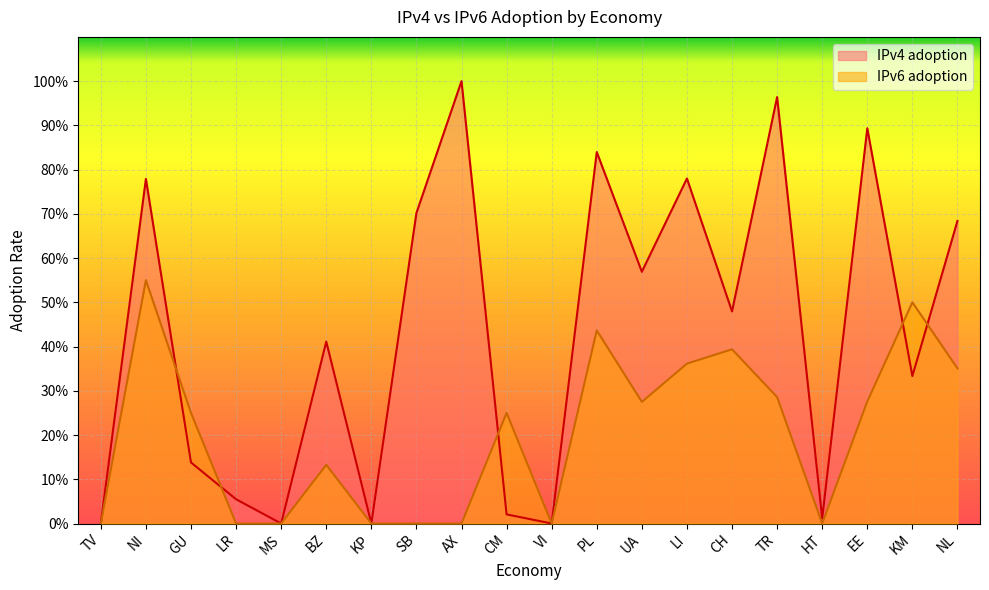

Which category has the highest value in the IPv6 adoption series?

NI